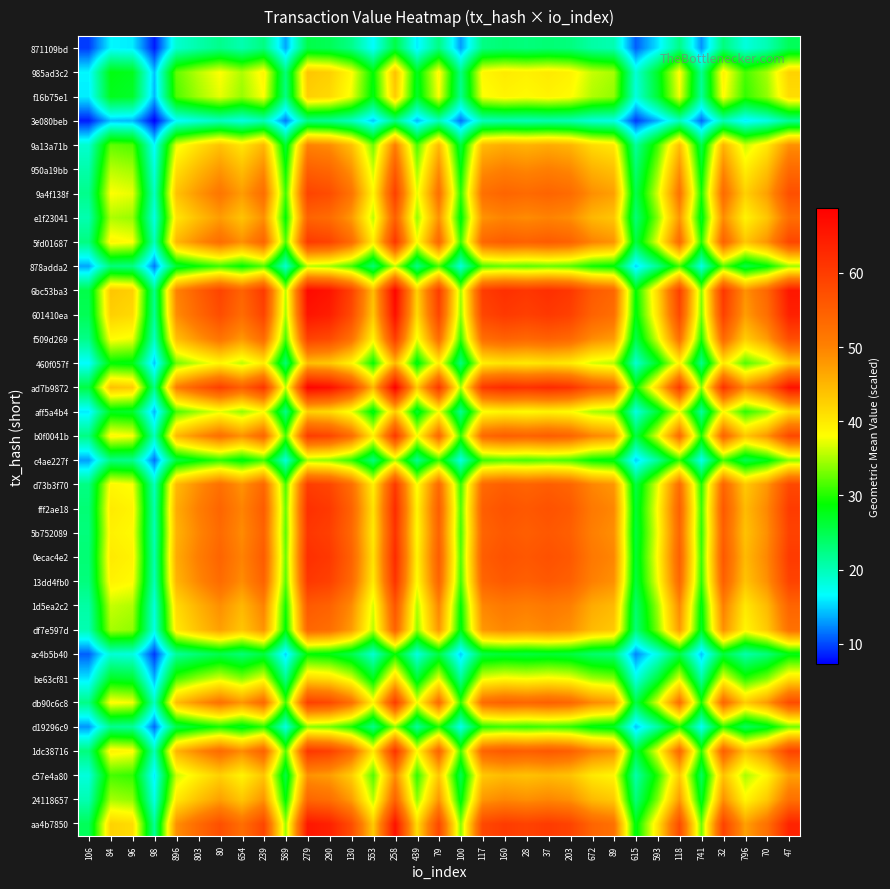

What is the difference between the highest and lowest values at 896?

34.1